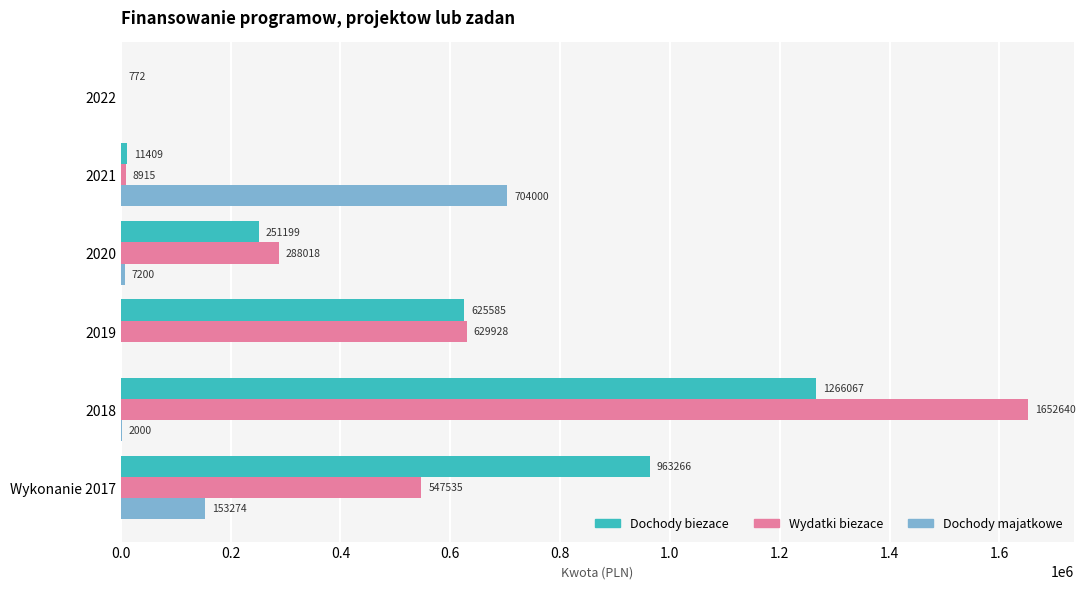

Count the number of data series in this chart.

3